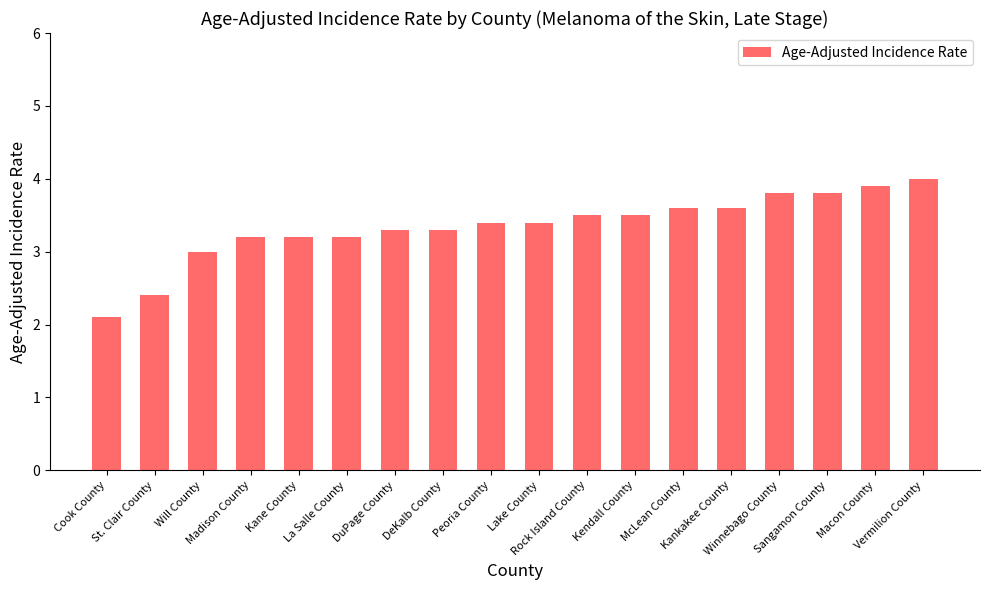

Reading left to right, what are all the values shown in this chart?

Cook County=2.1	St. Clair County=2.4	Will County=3.0	Madison County=3.2	Kane County=3.2	La Salle County=3.2	DuPage County=3.3	DeKalb County=3.3	Peoria County=3.4	Lake County=3.4	Rock Island County=3.5	Kendall County=3.5	McLean County=3.6	Kankakee County=3.6	Winnebago County=3.8	Sangamon County=3.8	Macon County=3.9	Vermilion County=4.0